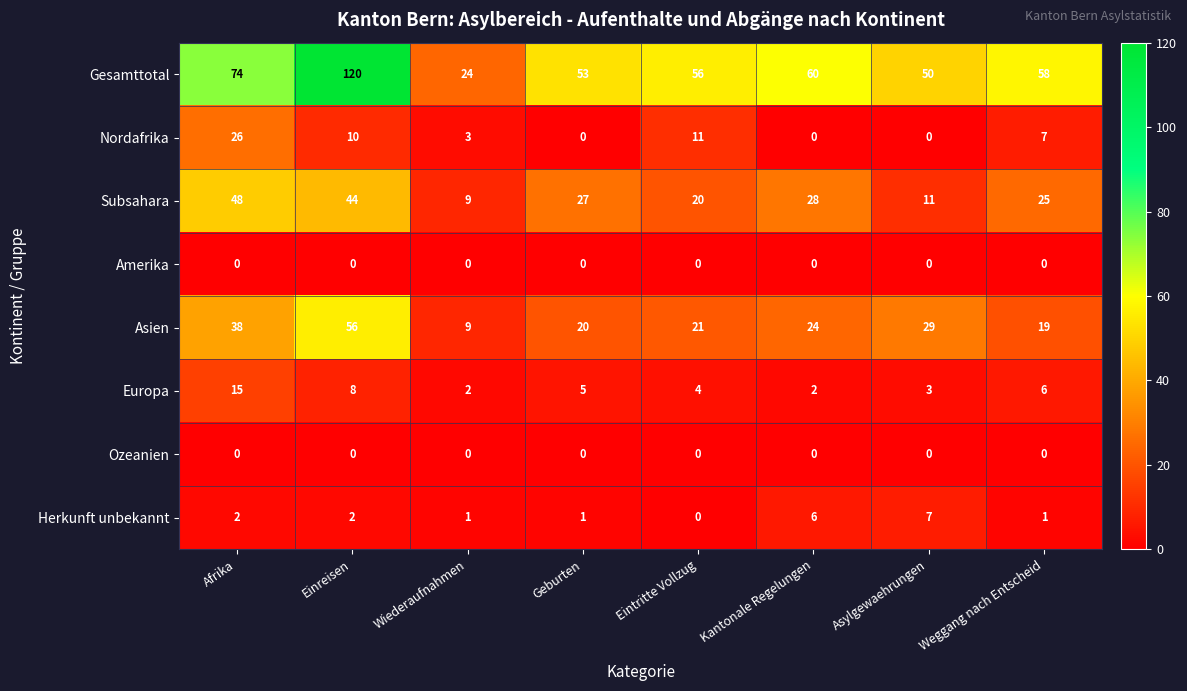

The Asien series shows 24 at Kantonale Regelungen. True or false?

True